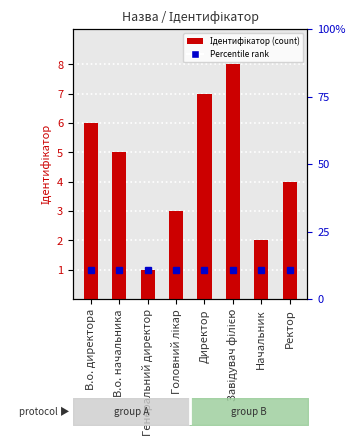

Which label corresponds to the smallest value in the chart?

Генеральний директор